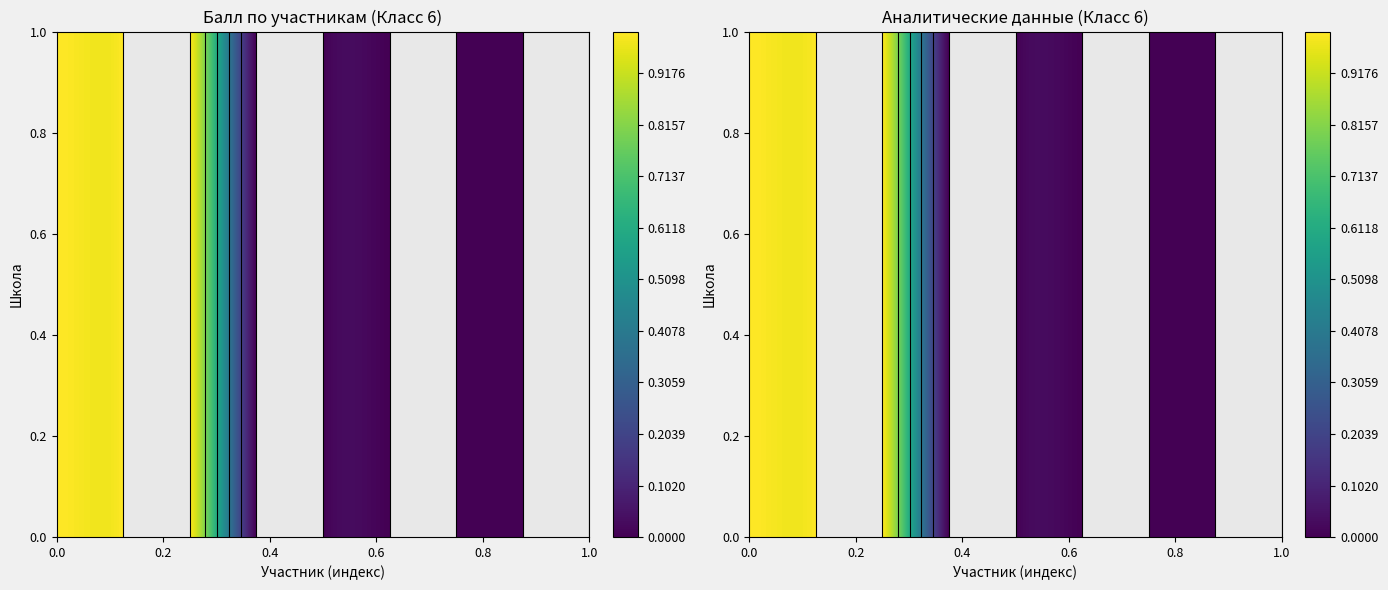

The value at sma24632/edu023895/6/q5z37 is 0. True or false?

True